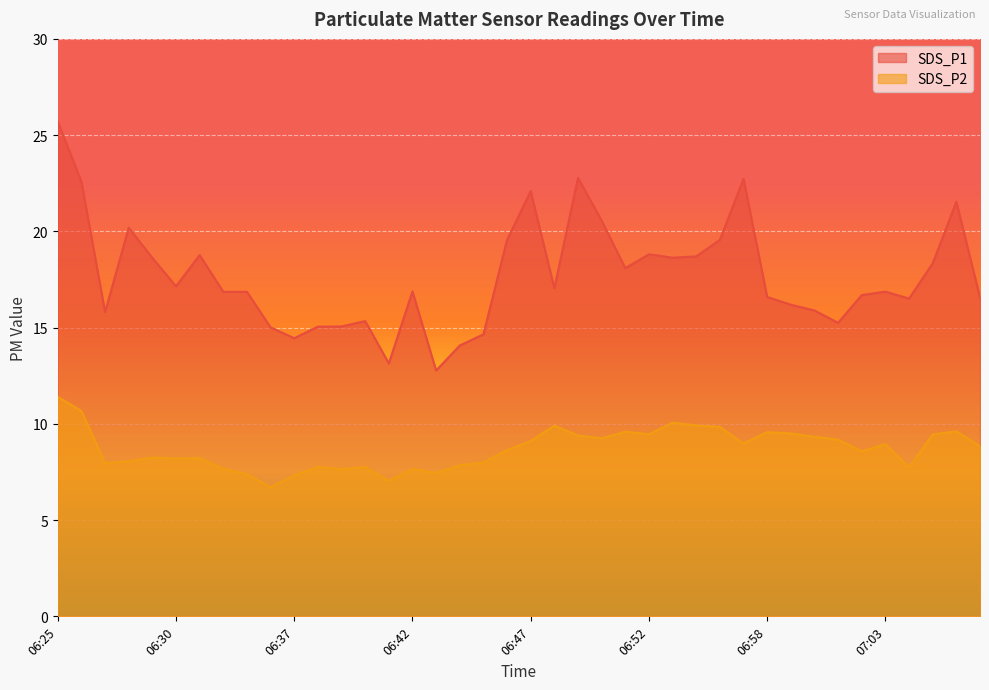

What is the total value across all series at 06:48?

27.0